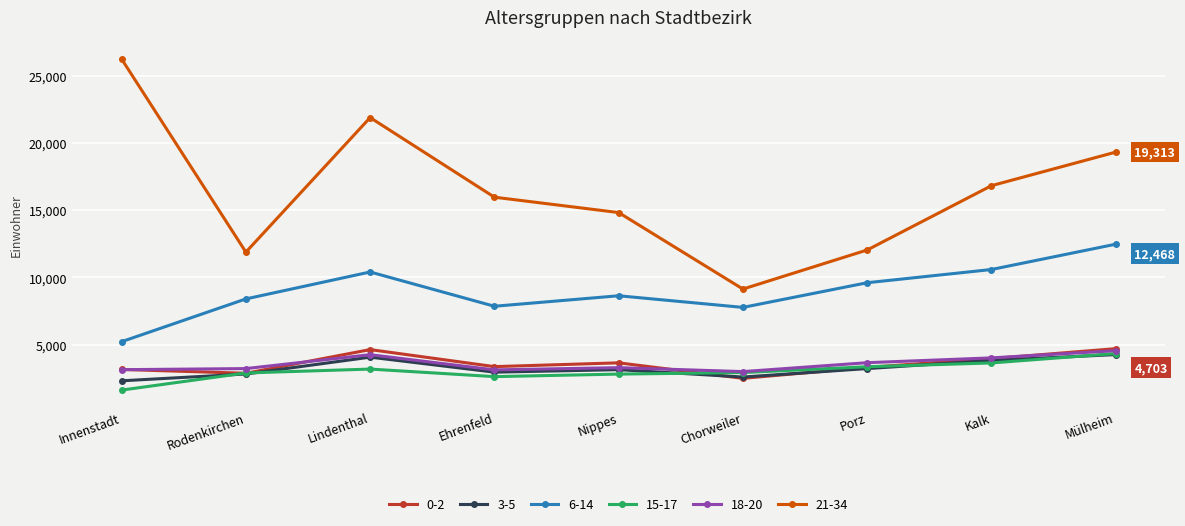

What value does the 0-2 series have at Kalk?

3962